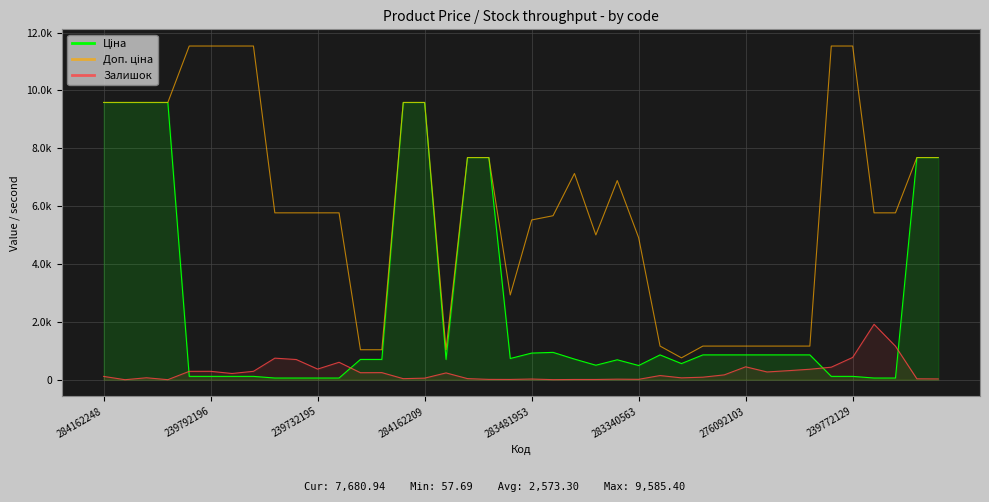

True or false: Доп. ціна and Ціна cross at least once.

False